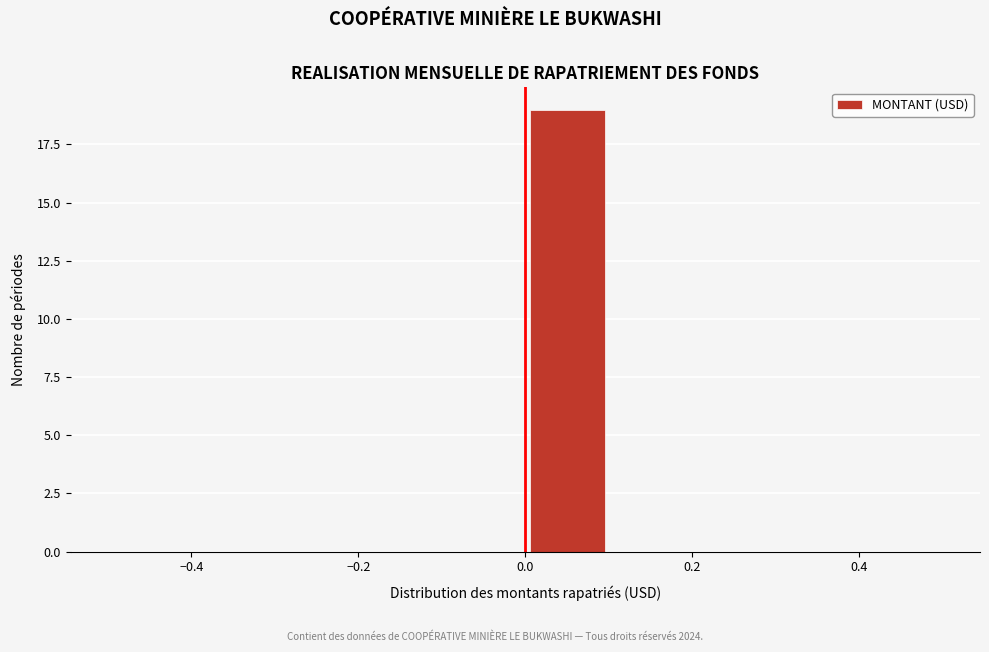

Reading left to right, list every bar in this chart as the range it spans on the x-axis followed by its height. The values are not printed on the chart, so give them approximately, as read against the axis.

-0.5 to -0.4: 0
-0.4 to -0.3: 0
-0.3 to -0.2: 0
-0.2 to -0.1: 0
-0.1 to 0.0: 0
0.0 to 0.1: 19
0.1 to 0.2: 0
0.2 to 0.3: 0
0.3 to 0.4: 0
0.4 to 0.5: 0